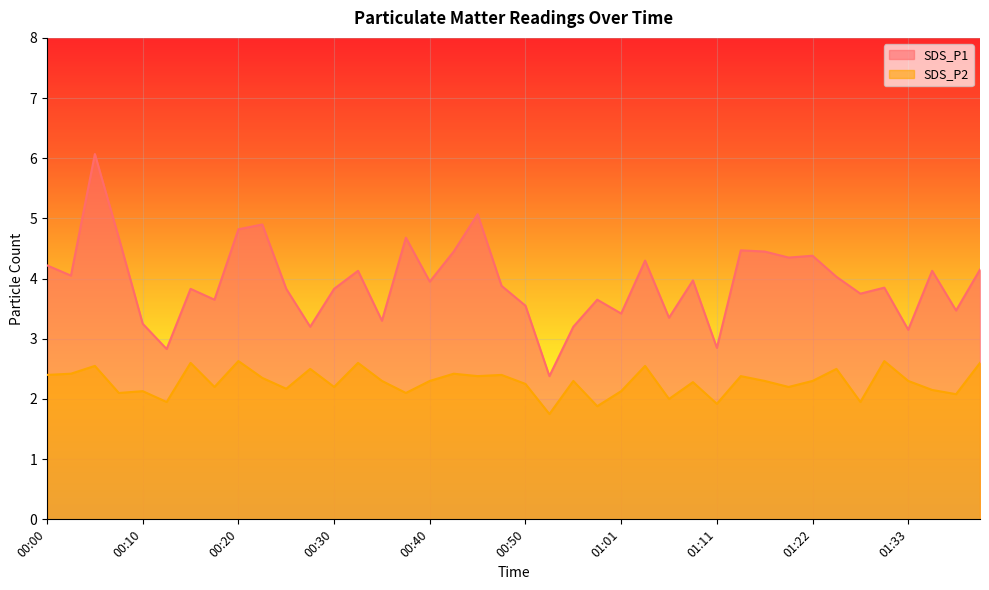

At which label does SDS_P2 first exceed 2?

00:00